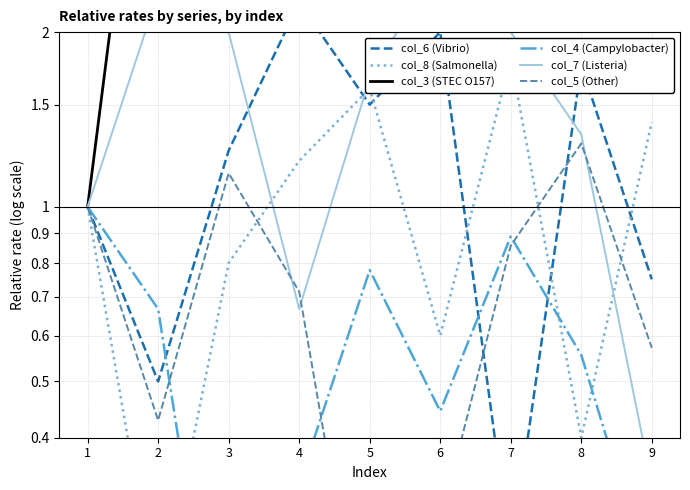

Rank the categories by col_4 (Campylobacter) value from lowest to highest.

3, 9, 4, 6, 8, 2, 5, 7, 1